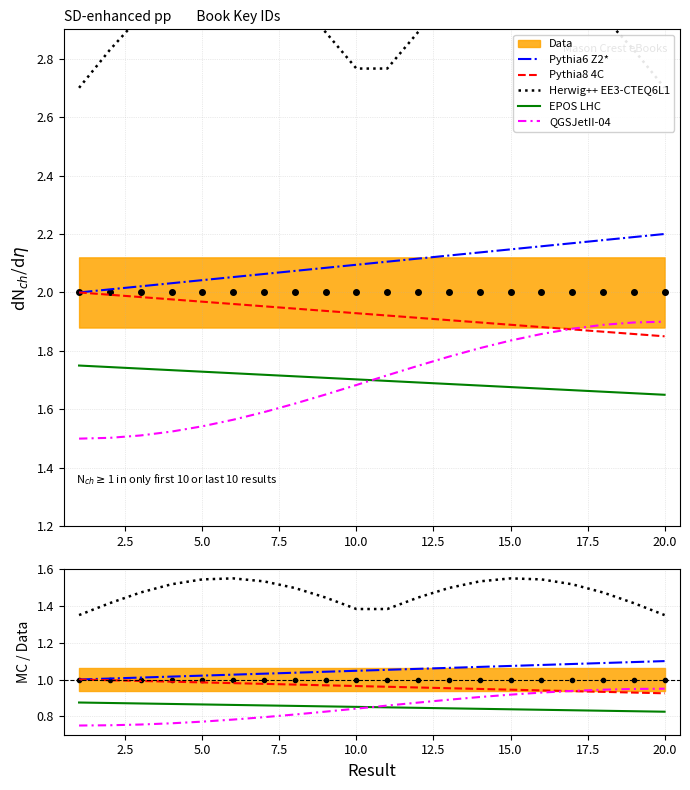

True or false: QGSJetII-04 has more than 0 interior local peaks.

False